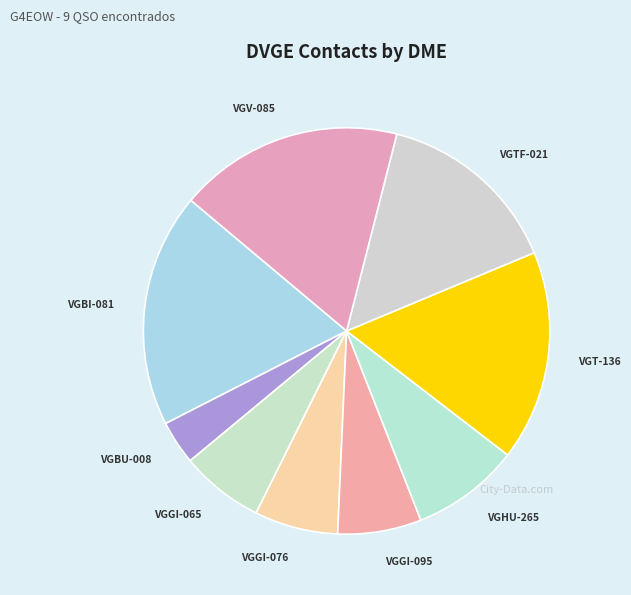

Do VGT-136 and VGTF-021 together represent more than half of the pie?

No